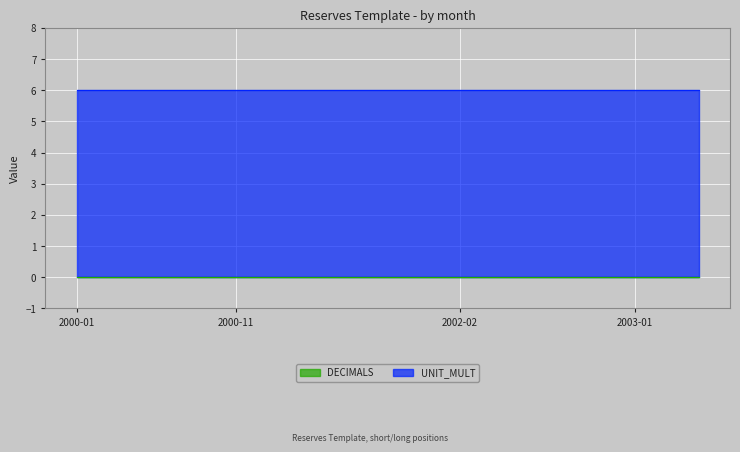

List the labels in order of DECIMALS value, largest first.

2000-01, 2000-02, 2000-03, 2000-04, 2000-05, 2000-06, 2000-07, 2000-08, 2000-09, 2000-10, 2000-11, 2000-12, 2001-01, 2001-02, 2001-03, 2001-04, 2001-05, 2001-06, 2001-07, 2001-08, 2001-09, 2001-10, 2001-11, 2001-12, 2002-02, 2002-03, 2002-04, 2002-05, 2002-06, 2002-07, 2002-08, 2002-09, 2002-10, 2002-11, 2002-12, 2003-01, 2003-02, 2003-03, 2003-04, 2003-05